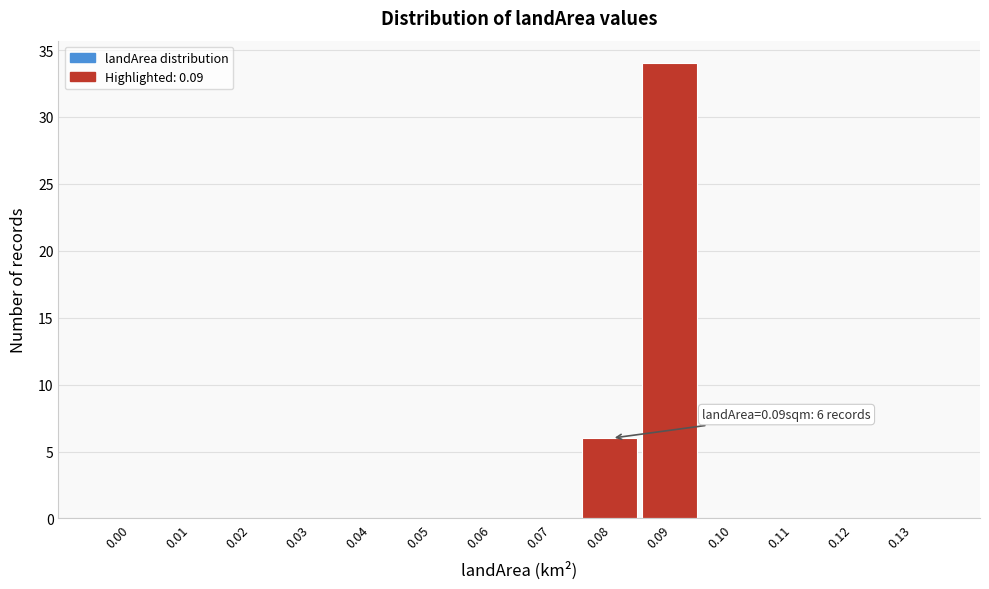

Reading left to right, extract all data points from this chart.

0.00=0	0.01=0	0.02=0	0.03=0	0.04=0	0.05=0	0.06=0	0.07=0	0.08=6	0.09=34	0.10=0	0.11=0	0.12=0	0.13=0